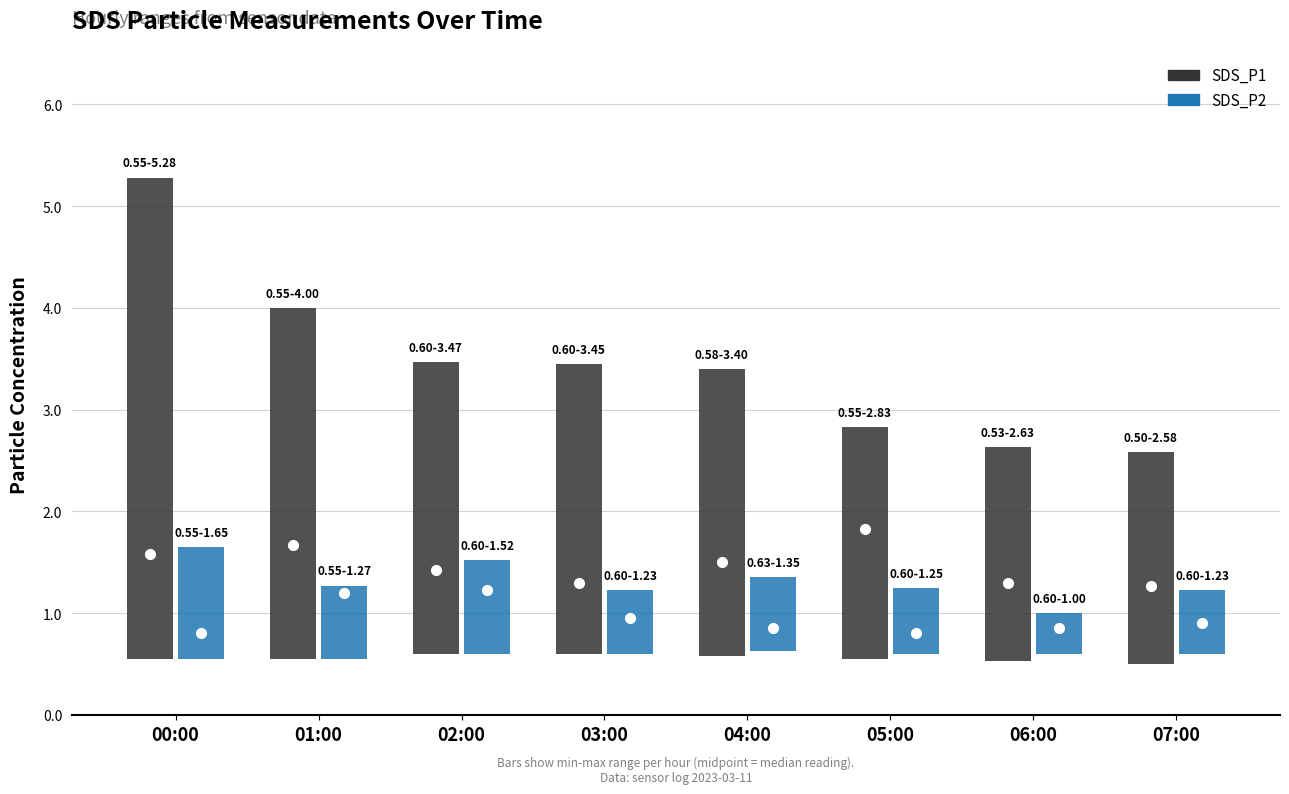

What is the label of the 1st bar from the right?

07:00